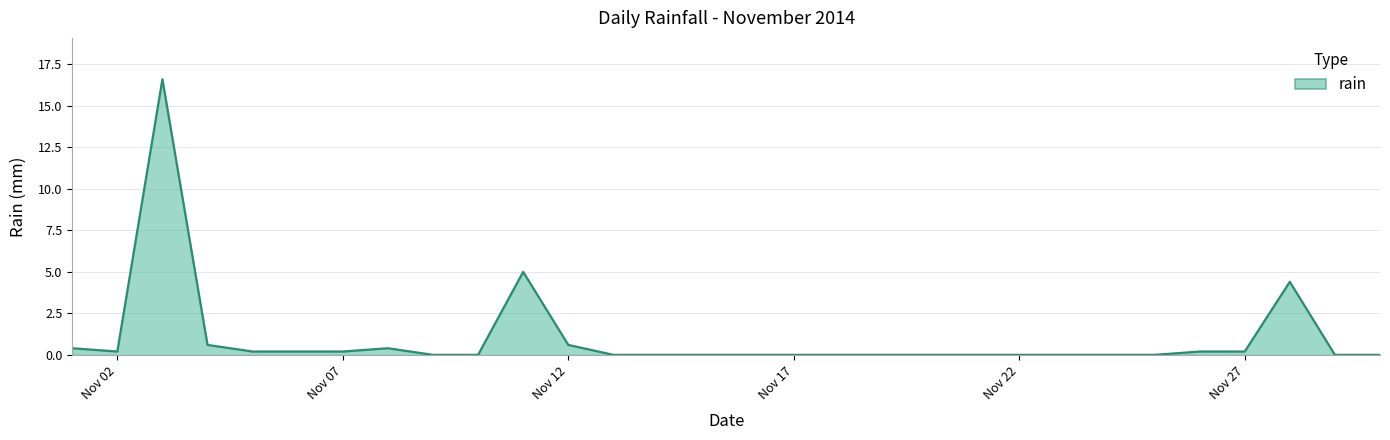

What is the difference between the maximum and minimum values?

16.6